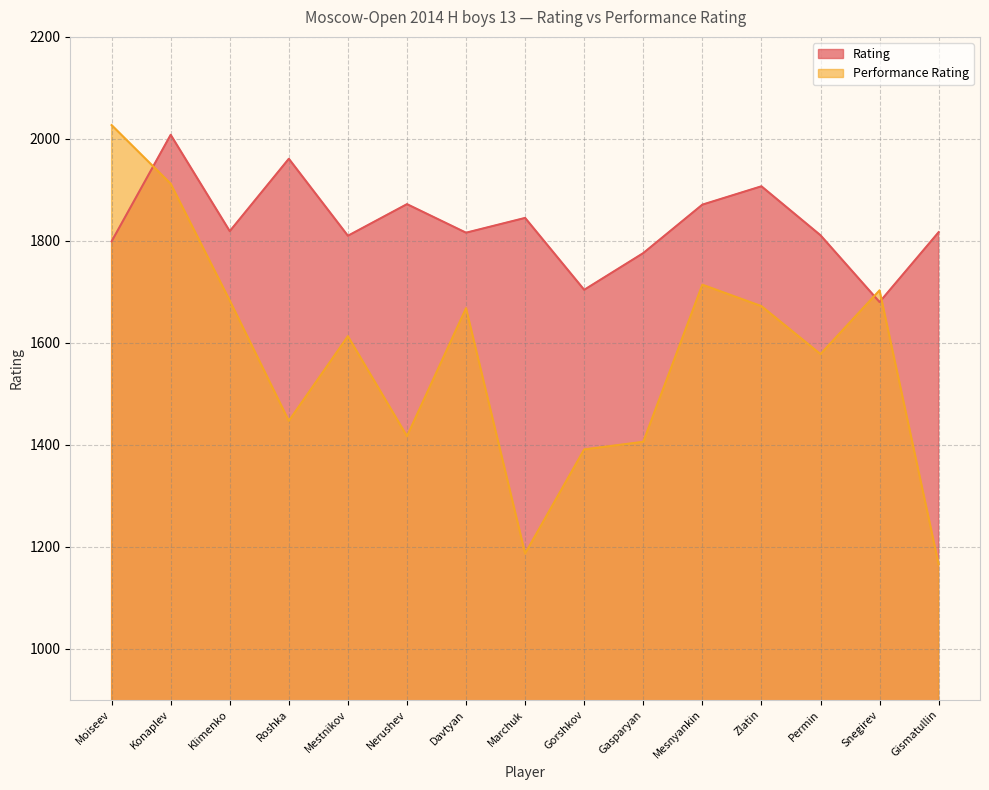

True or false: Performance Rating and Rating cross at least once.

True